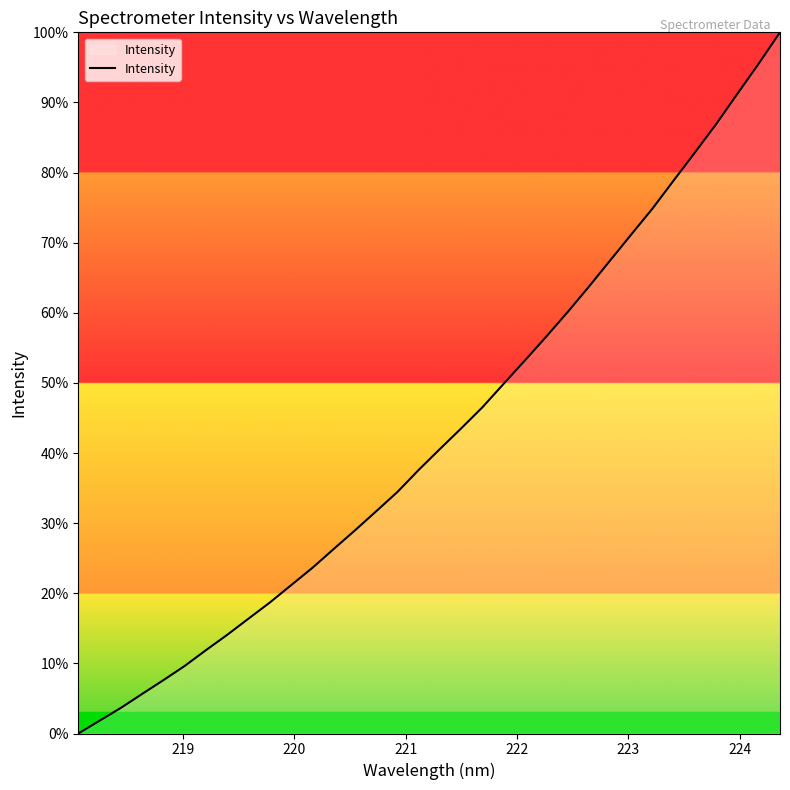

What is the maximum value shown in the chart?

100.0